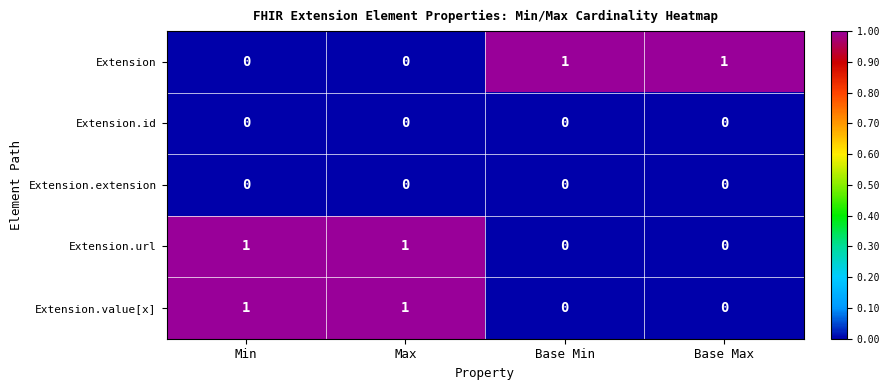

The Extension.extension series shows 0 at Min. True or false?

True